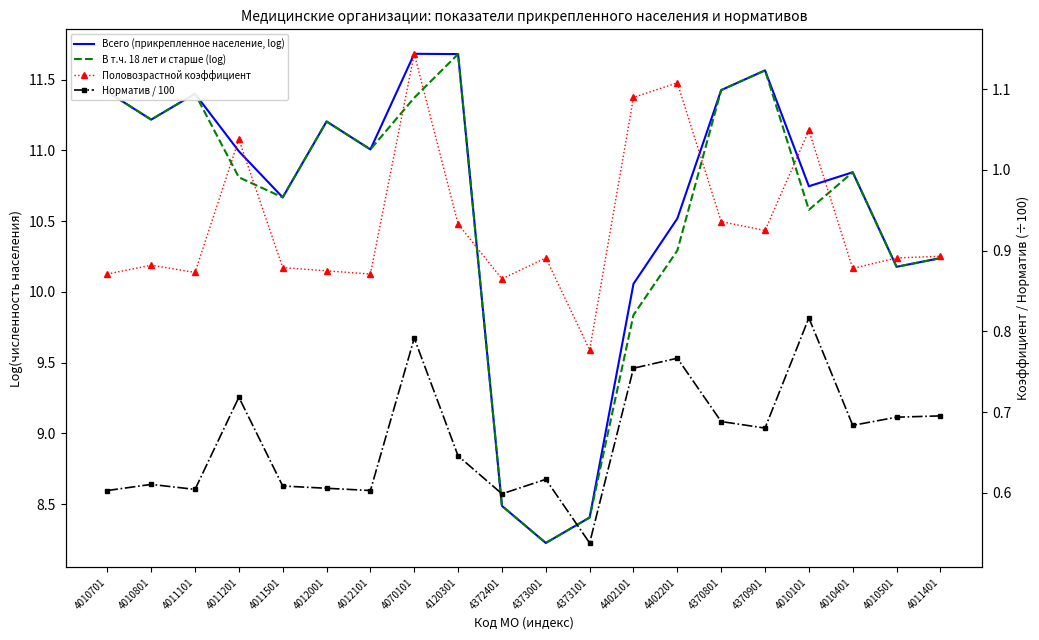

What is the value of the В т.ч. 18 лет и старше (log) point at the 1st from the left?

11.4